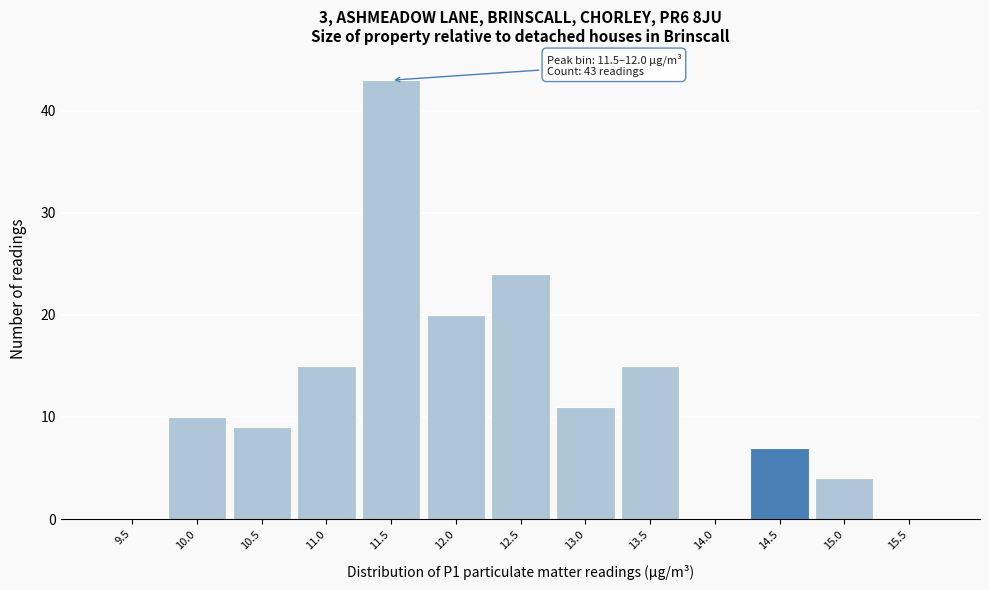

Reading left to right, extract all data points from this chart.

9.5=0	10.0=10	10.5=9	11.0=15	11.5=43	12.0=20	12.5=24	13.0=11	13.5=15	14.0=0	14.5=7	15.0=4	15.5=0